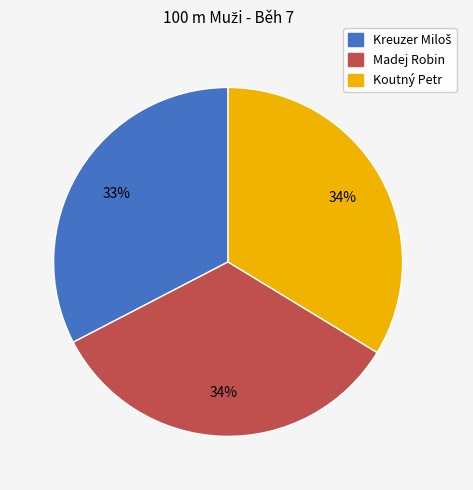

Do Madej Robin and Koutný Petr together represent more than half of the pie?

Yes